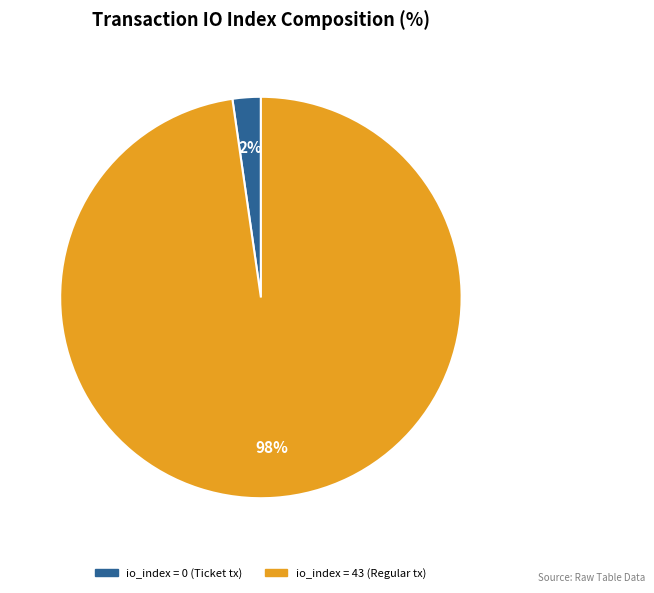

Is there any slice that represents more than half of the pie?

Yes